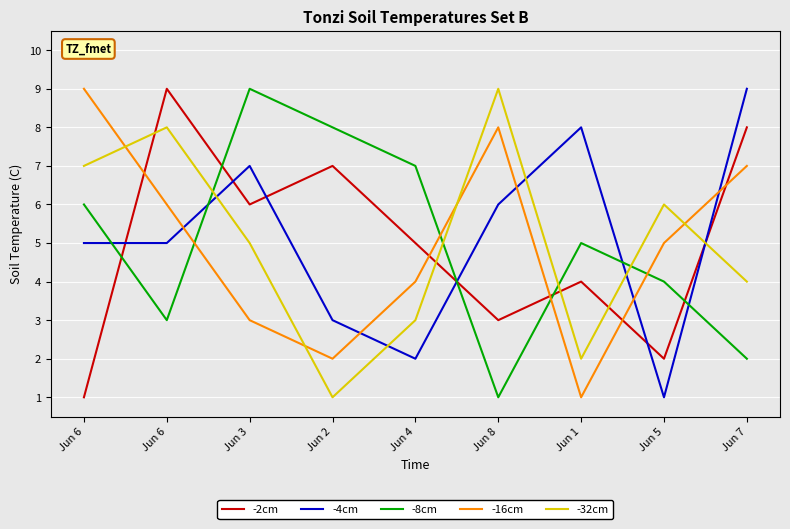

Reading left to right, transcribe all the data shown in this chart.

-2cm: Jun 6=1	Jun 6=9	Jun 3=6	Jun 2=7	Jun 4=5	Jun 8=3	Jun 1=4	Jun 5=2	Jun 7=8
-4cm: Jun 6=5	Jun 6=5	Jun 3=7	Jun 2=3	Jun 4=2	Jun 8=6	Jun 1=8	Jun 5=1	Jun 7=9
-8cm: Jun 6=6	Jun 6=3	Jun 3=9	Jun 2=8	Jun 4=7	Jun 8=1	Jun 1=5	Jun 5=4	Jun 7=2
-16cm: Jun 6=9	Jun 6=6	Jun 3=3	Jun 2=2	Jun 4=4	Jun 8=8	Jun 1=1	Jun 5=5	Jun 7=7
-32cm: Jun 6=7	Jun 6=8	Jun 3=5	Jun 2=1	Jun 4=3	Jun 8=9	Jun 1=2	Jun 5=6	Jun 7=4